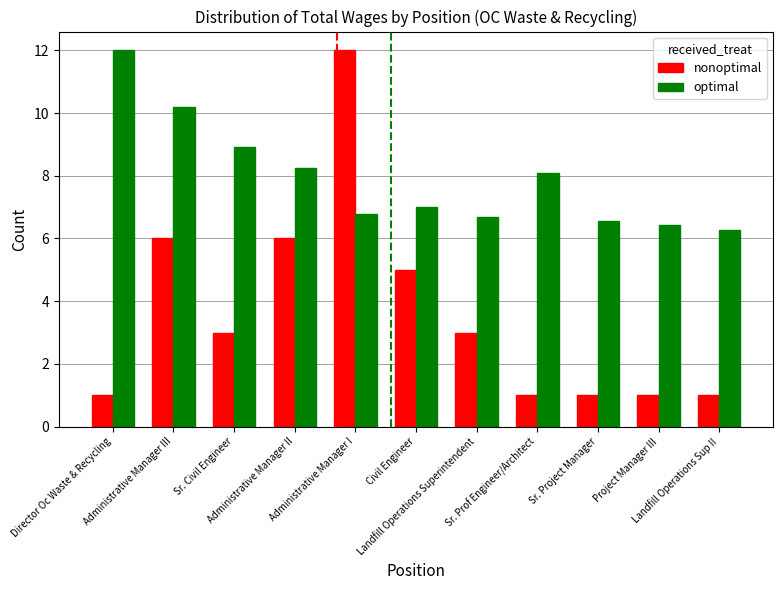

How many data points in optimal are less than 7?

5